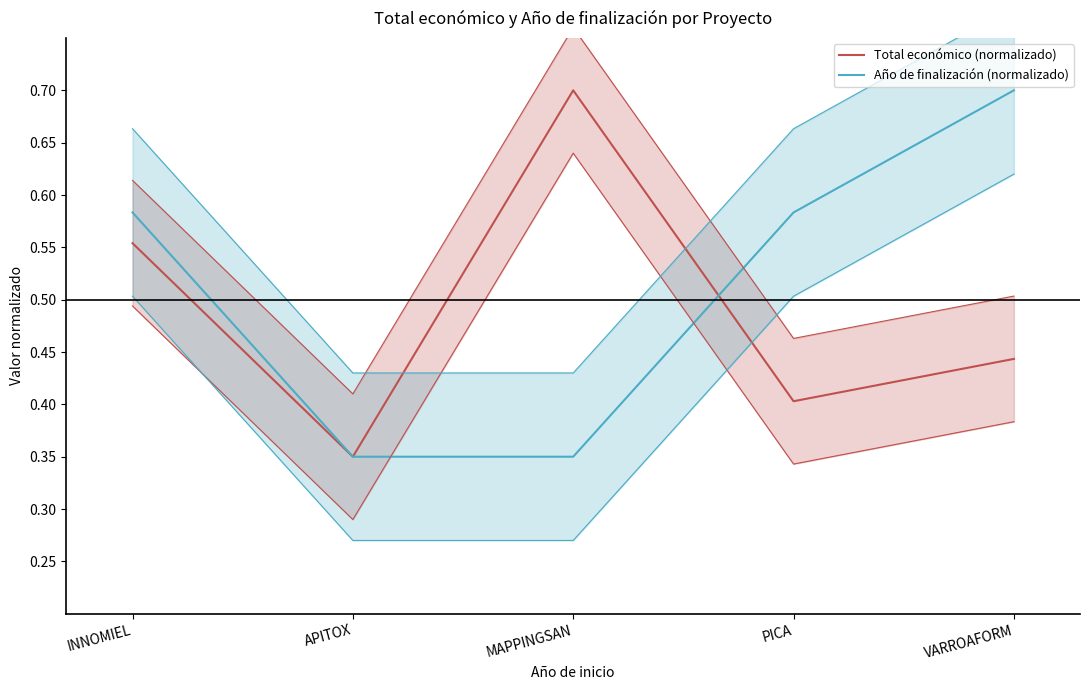

What is the difference between the second highest and second lowest values in the Total económico (normalizado) series?

0.2